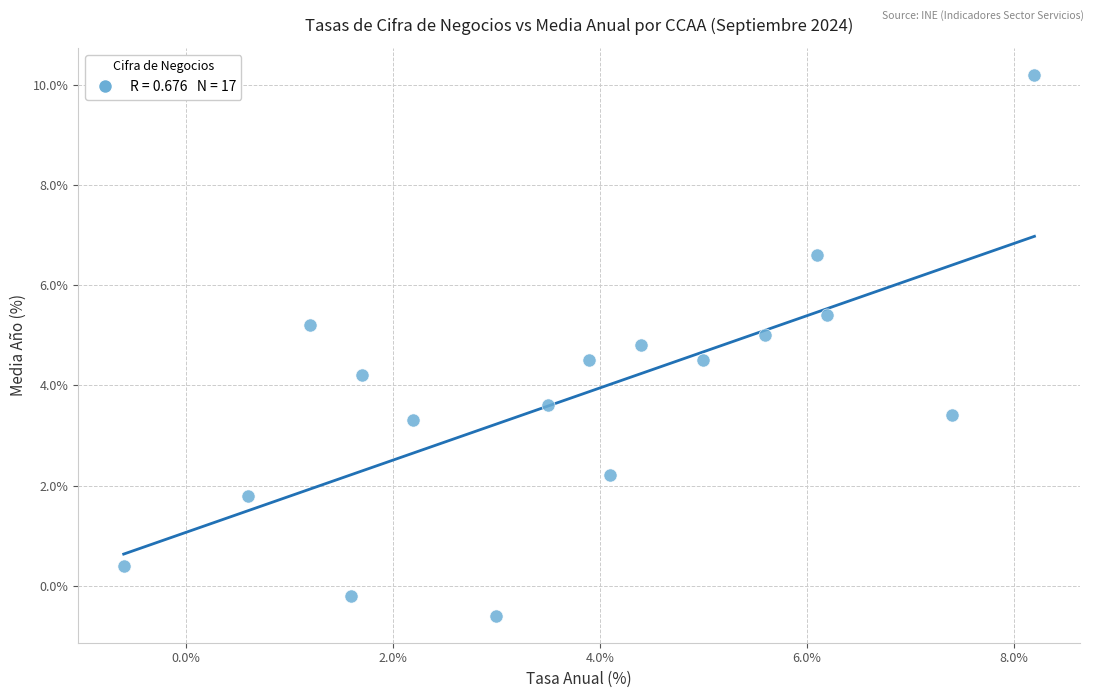

What is the range of X values (max minus min)?

8.8